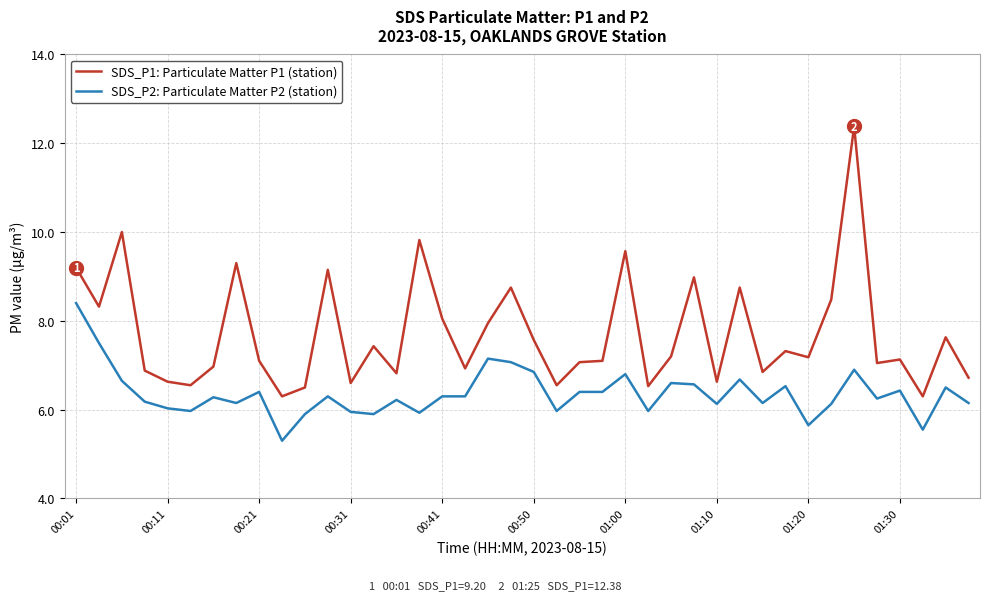

True or false: SDS_P2: Particulate Matter P2 (station) and SDS_P1: Particulate Matter P1 (station) cross at least once.

False